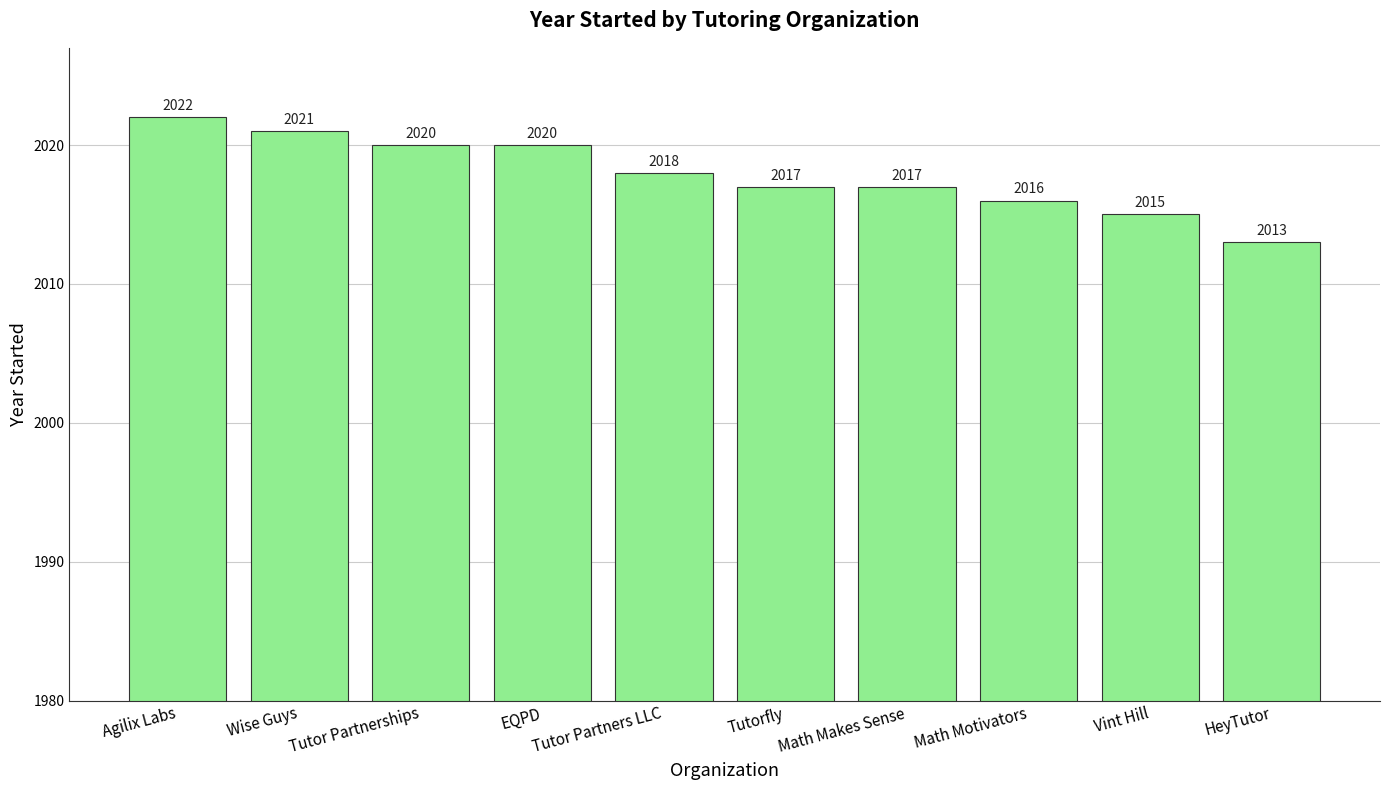

How many values are between 2016 and 2020?

6